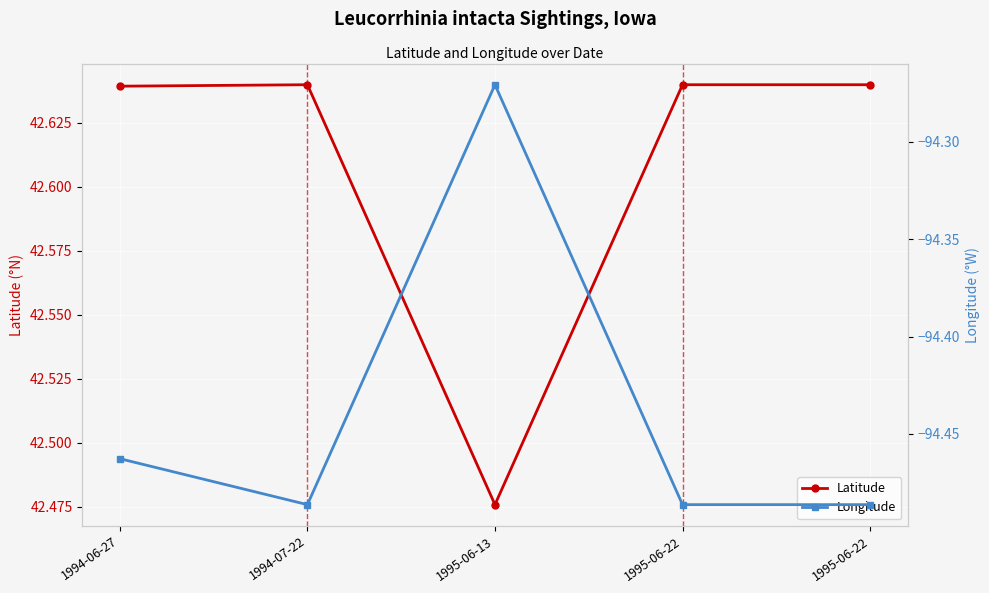

Which series has the largest total across all categories?

Latitude